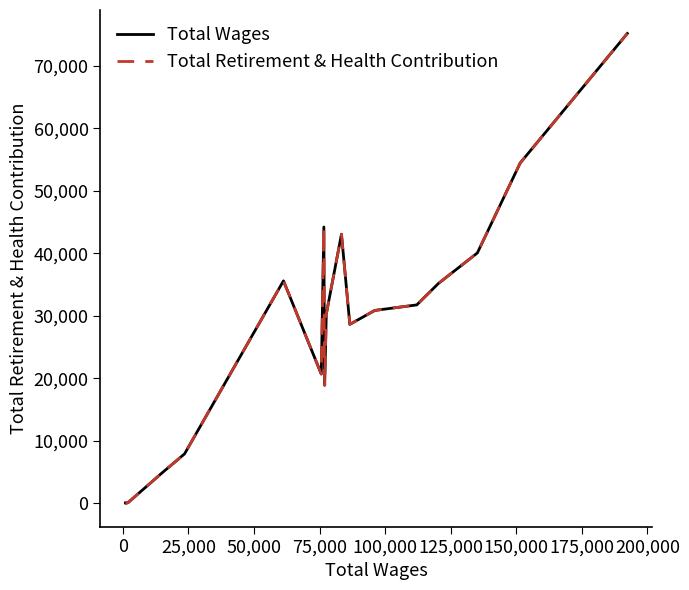

Is this an area chart (filled region under the line)?

No